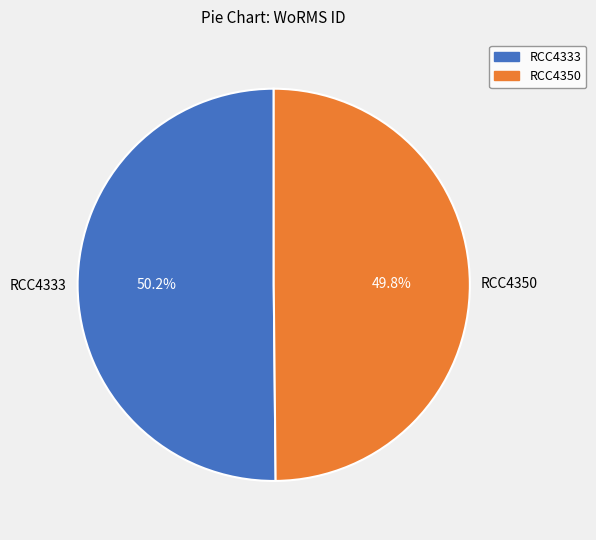

How many slices are in this pie chart?

2